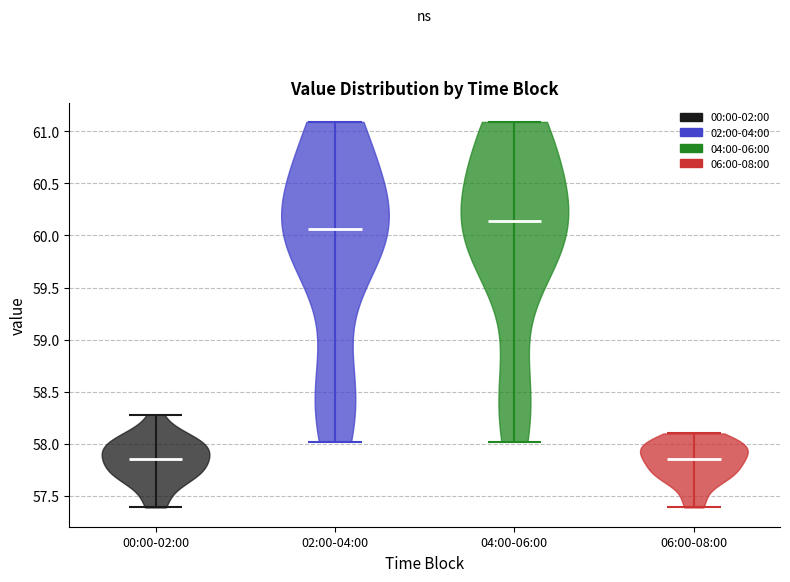

Where does the median line of the violin for 06:00-08:00 sit on the y-axis? The values are not printed on the chart, so give them approximately, as read against the axis.

57.85